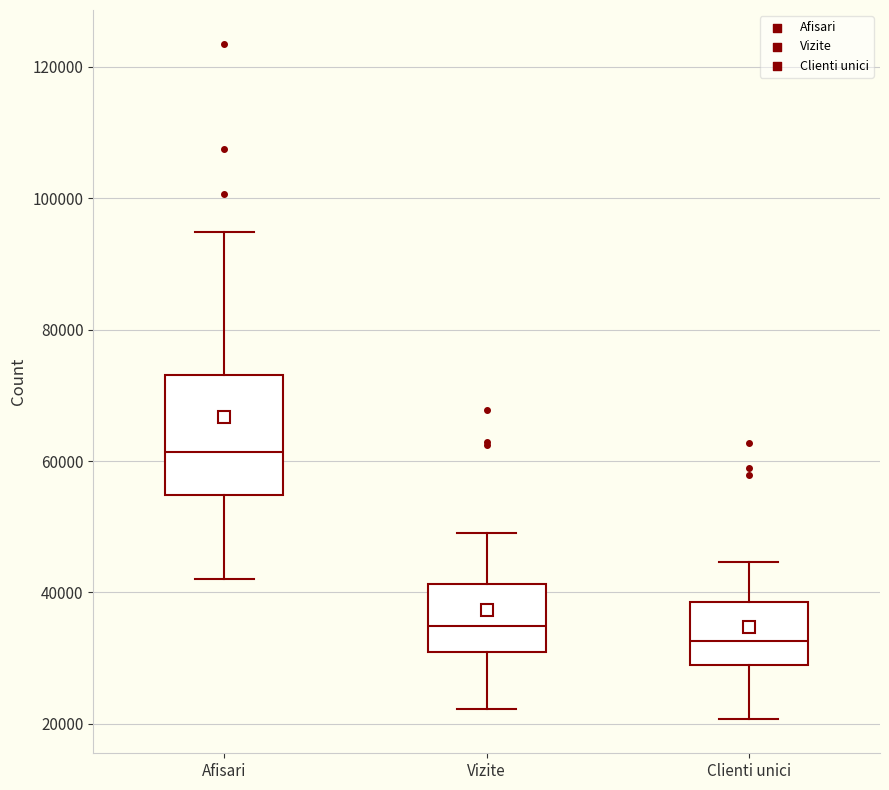

Reading left to right, read every box against the y-axis: the position of its median line, the range the box covers, and the ends of its whiskers. The values are not printed on the chart, so give them approximately, as read against the axis.

Afisari: median 62000, box 54000 to 74000, whiskers 42000 to 94000
Vizite: median 34000, box 30000 to 42000, whiskers 22000 to 48000
Clienti unici: median 32000, box 28000 to 38000, whiskers 20000 to 44000